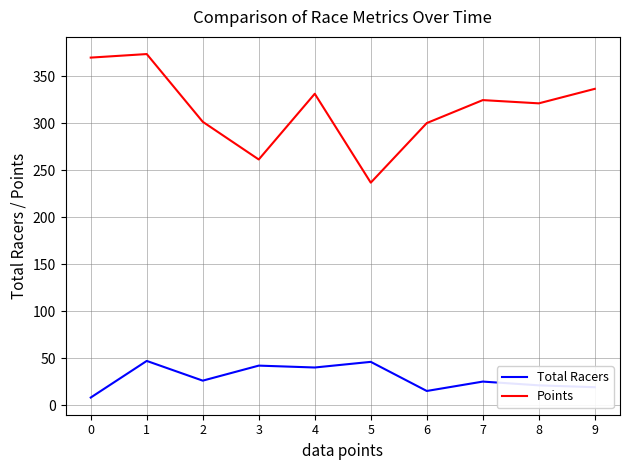

Read the Total Racers value at 8.

21.0